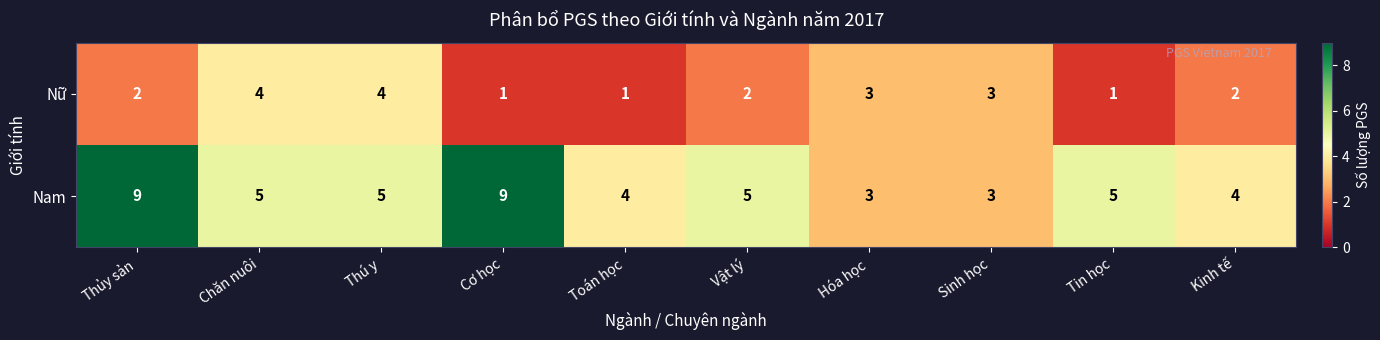

How many Nữ values are between 1 and 3?

8